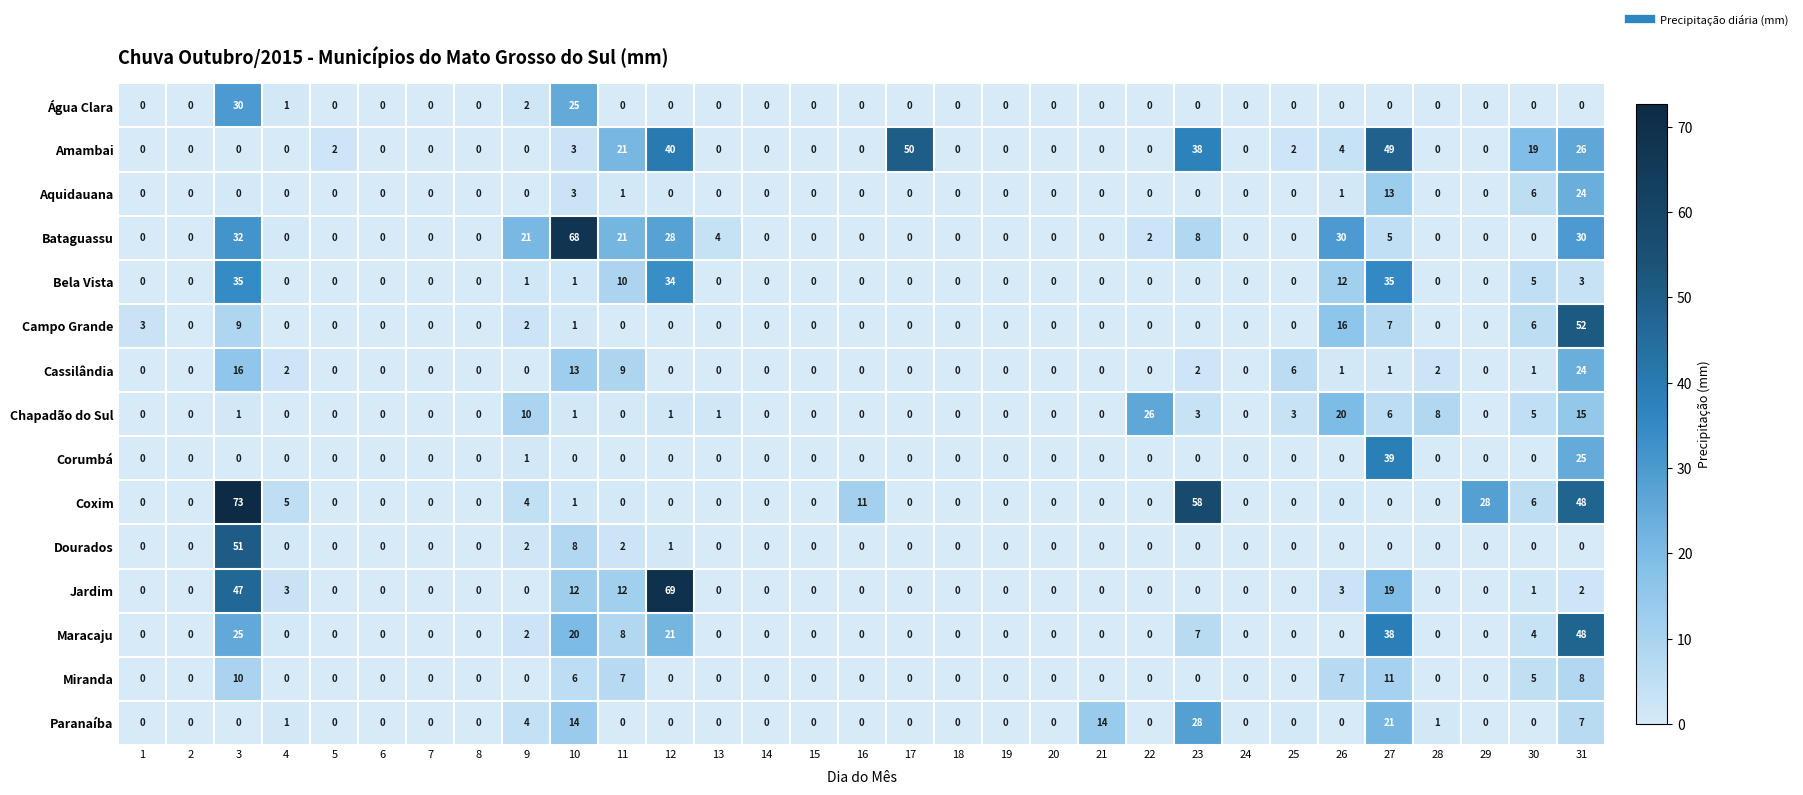

At which category is the sum across all series the highest?

3